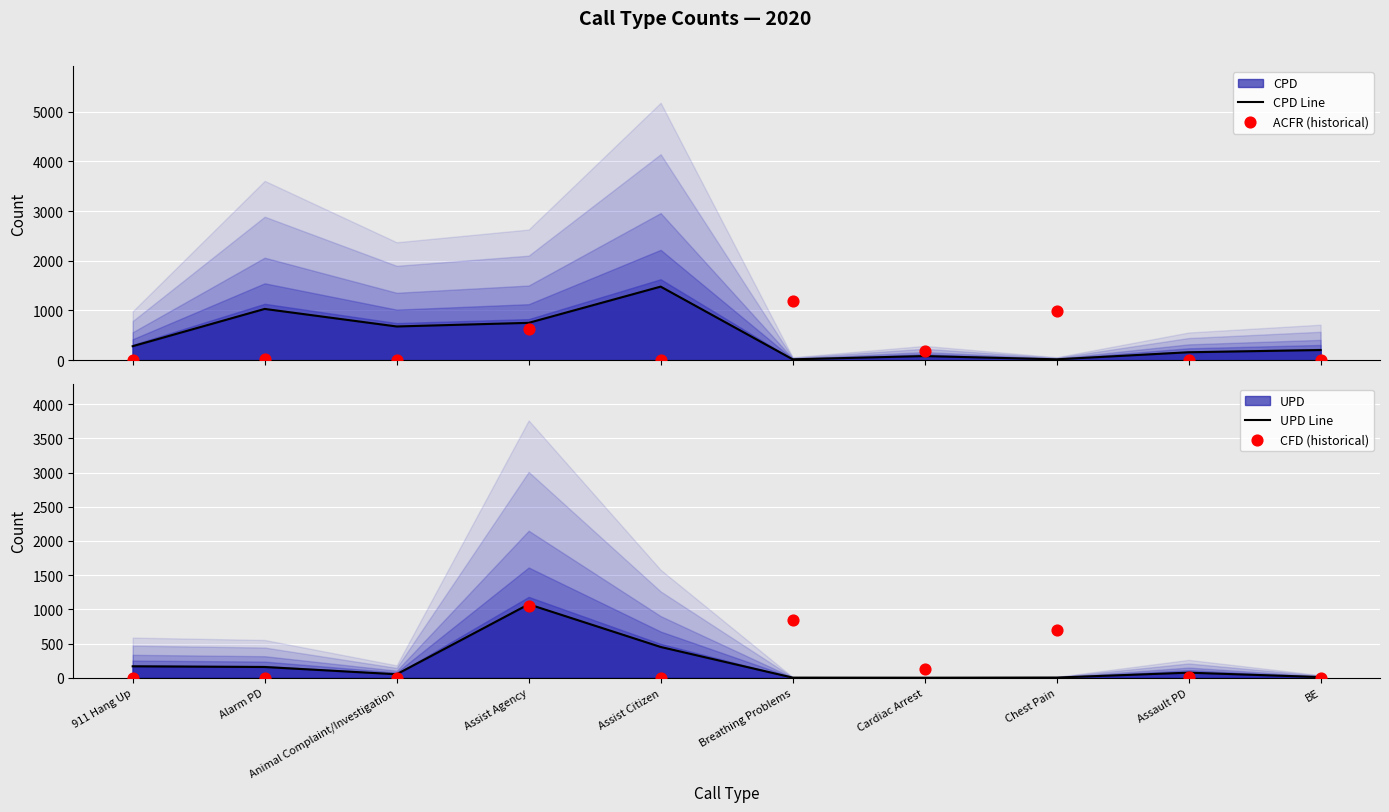

Which series has the largest total across all categories?

CPD Line